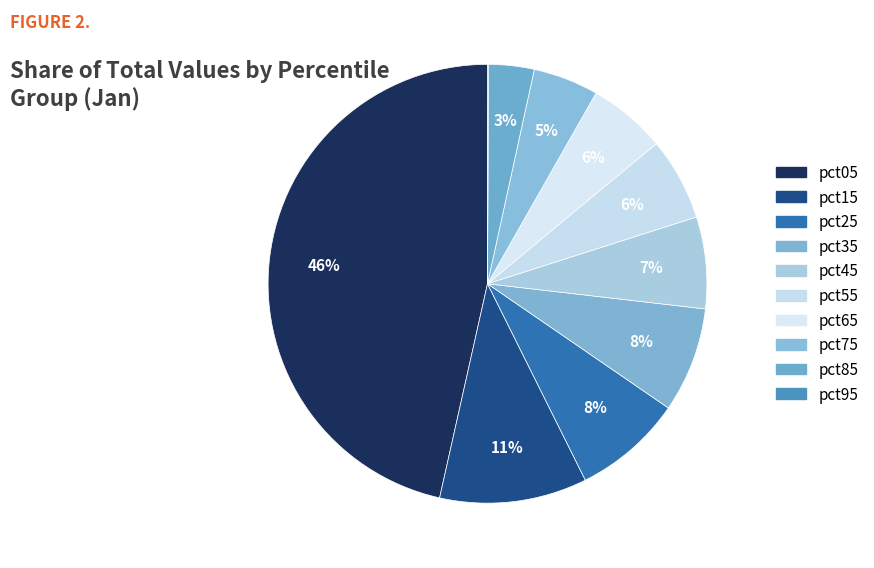

Is there a majority slice in this chart?

No